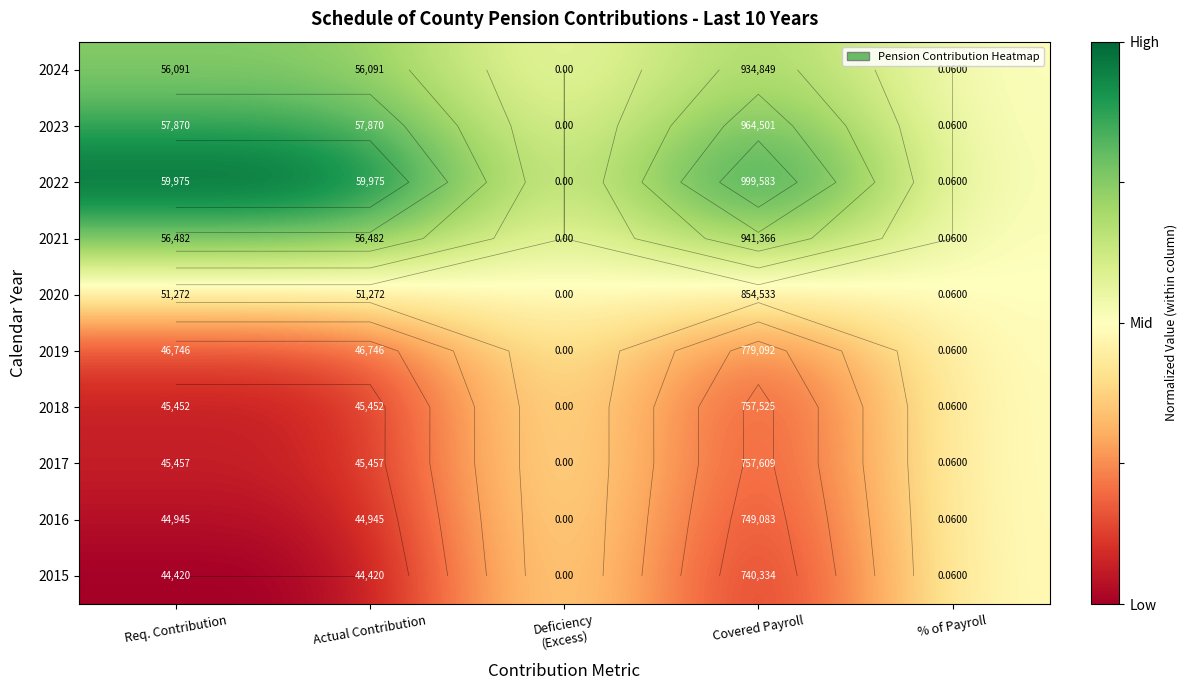

At Req. Contribution, list the series in order from smallest to largest.

2015, 2016, 2018, 2017, 2019, 2020, 2024, 2021, 2023, 2022